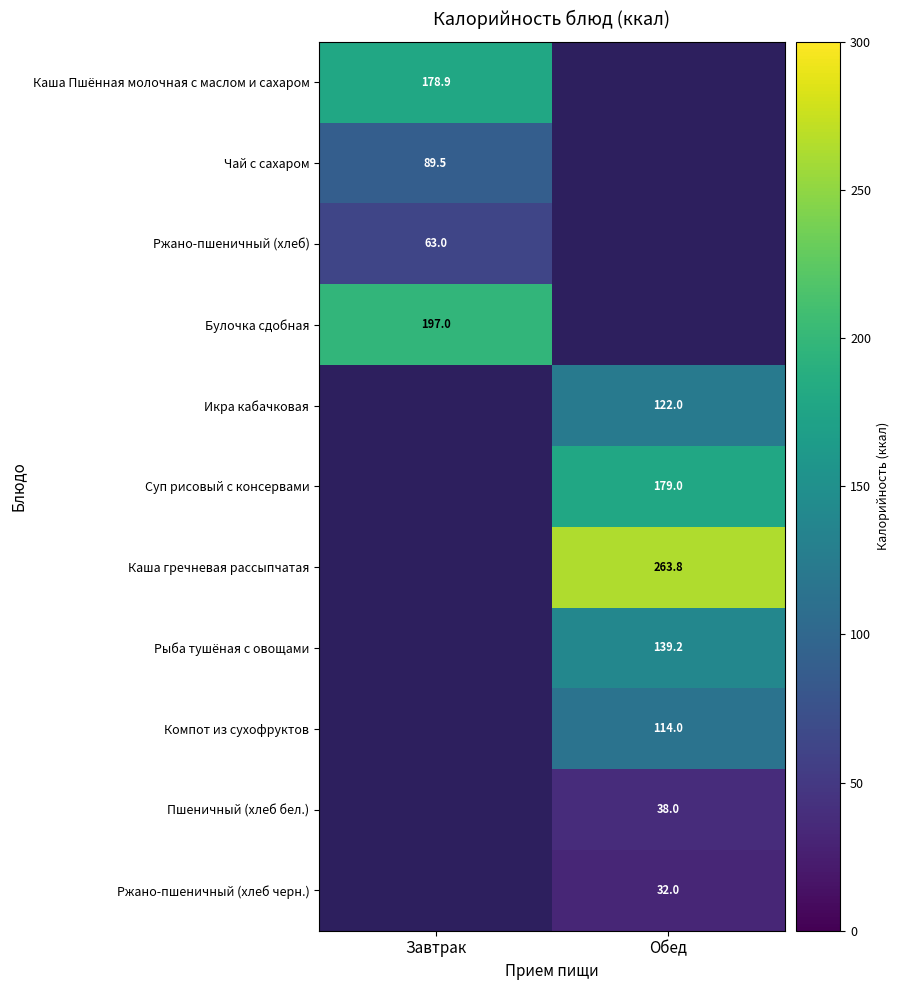

At how many categories does at least one series exceed 126?

2